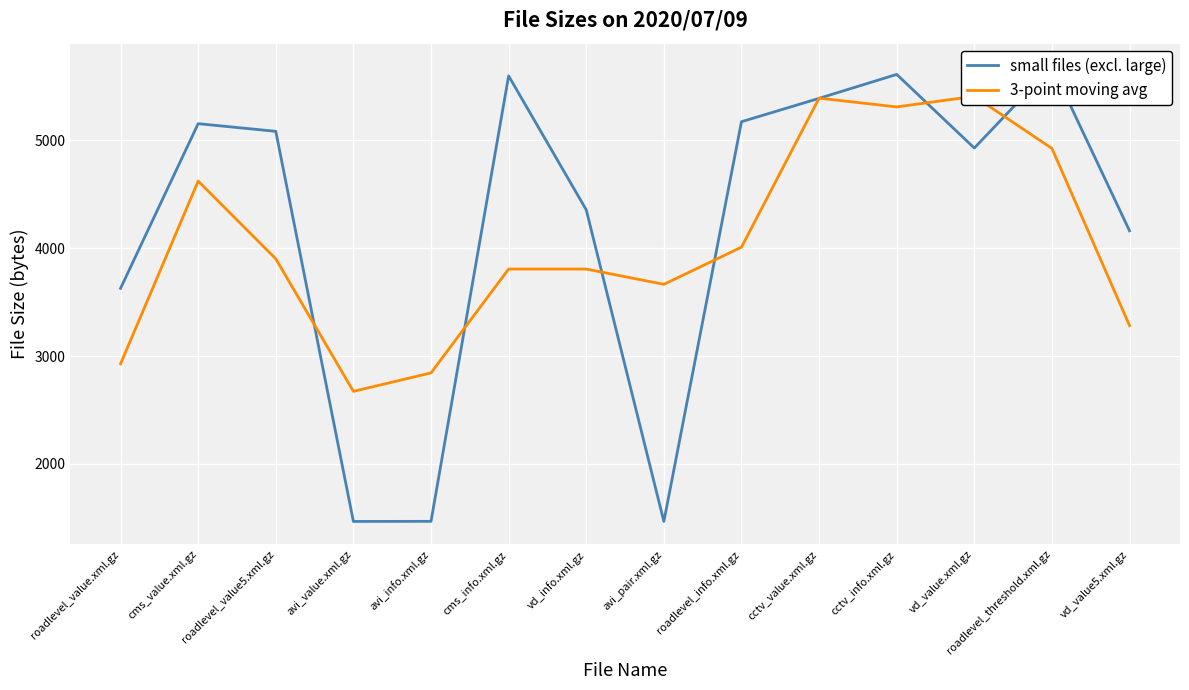

Which series has the widest spread of values?

small files (excl. large)